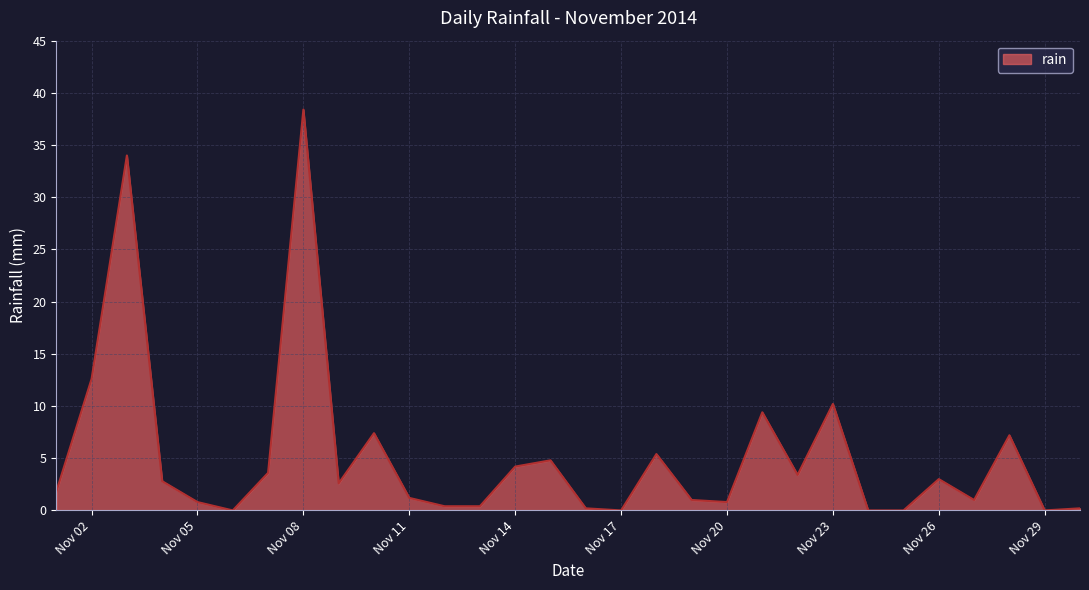

How many interior local peaks (higher than both neighbors) does the data have?

9